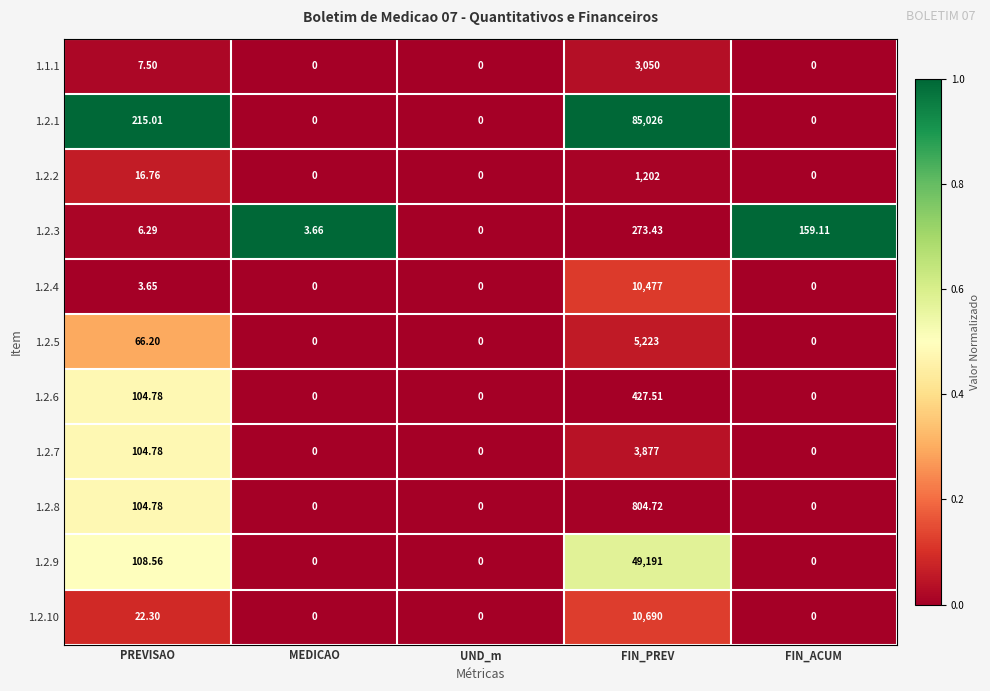

At which label does 1.2.1 reach its peak?

FIN_PREV